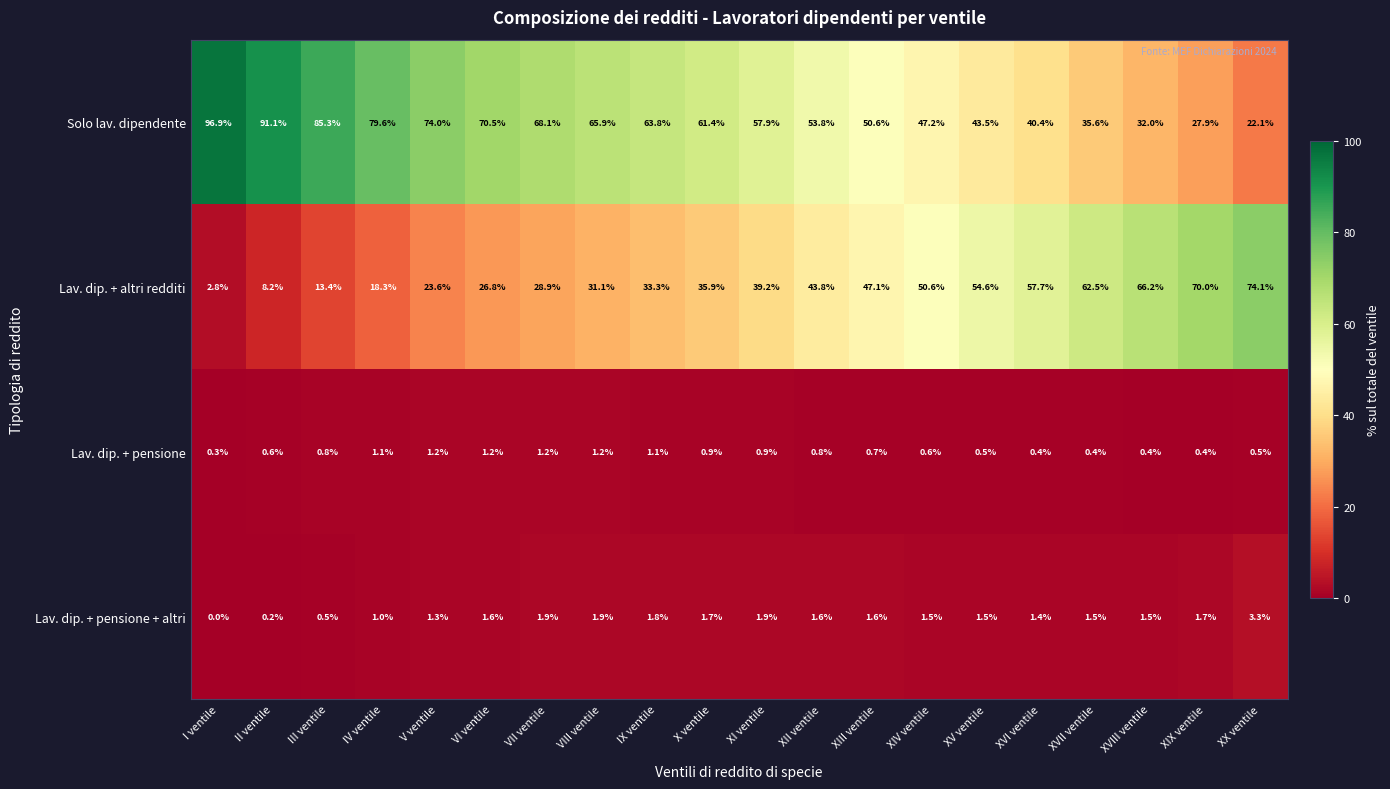

What is the difference between the second highest and minimum values in the Solo lav. dipendente series?

69.0